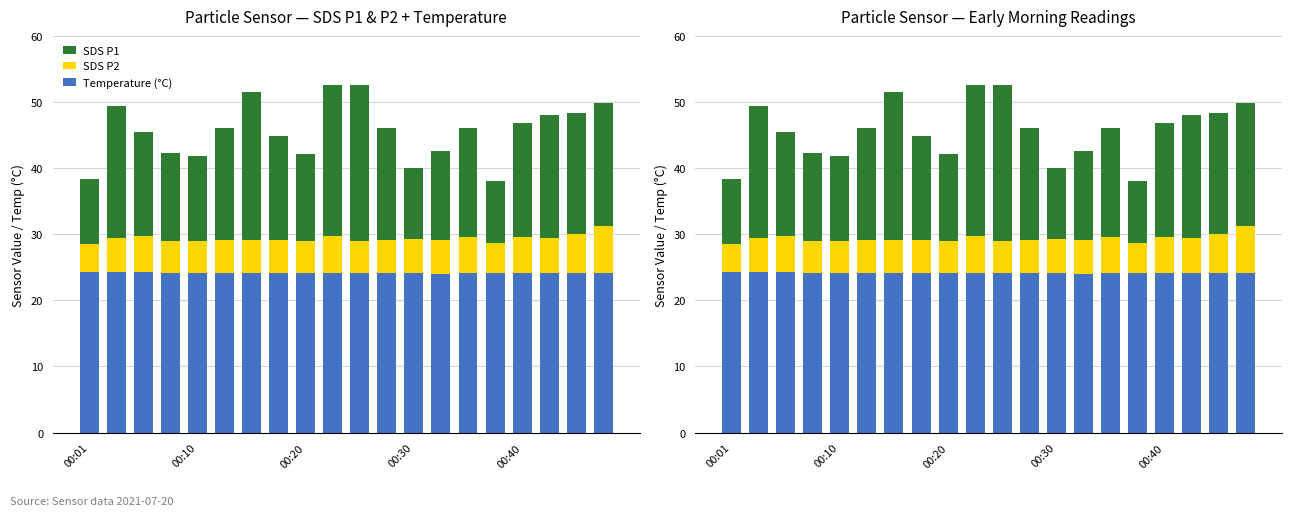

What is the spread (max minus min) of values at 00:20?

19.5